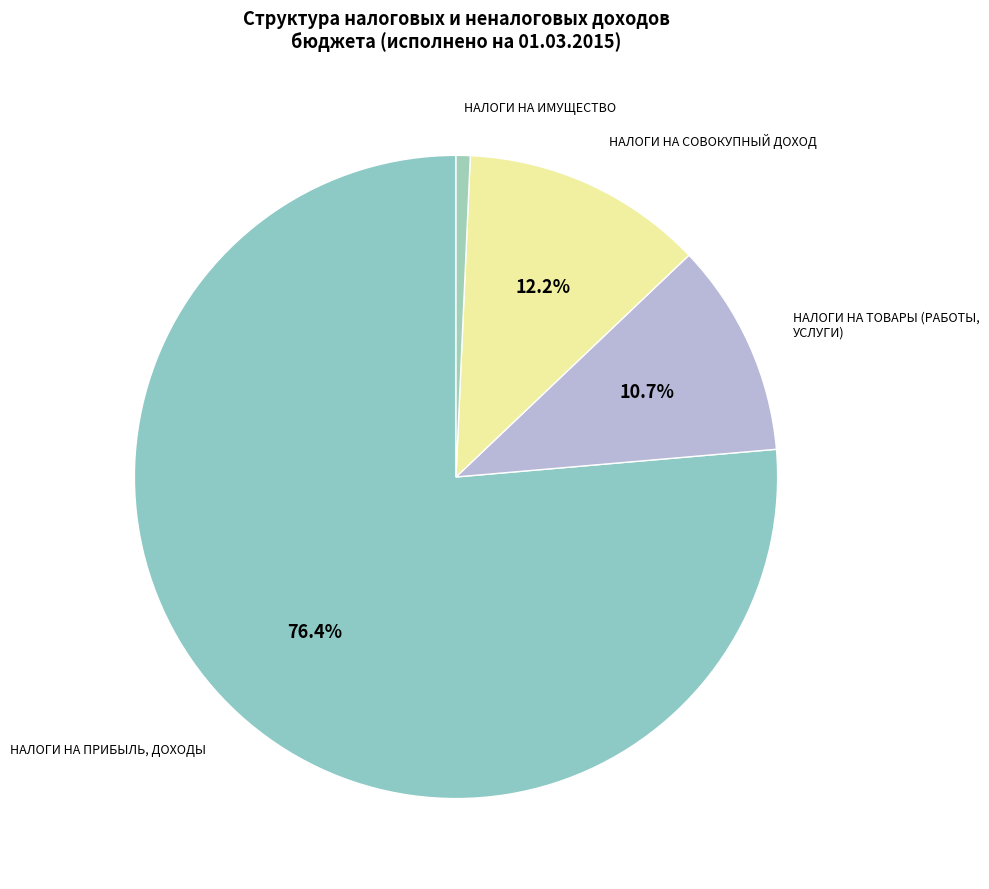

Does НАЛОГИ НА ПРИБЫЛЬ, ДОХОДЫ account for over 50% of the chart?

Yes